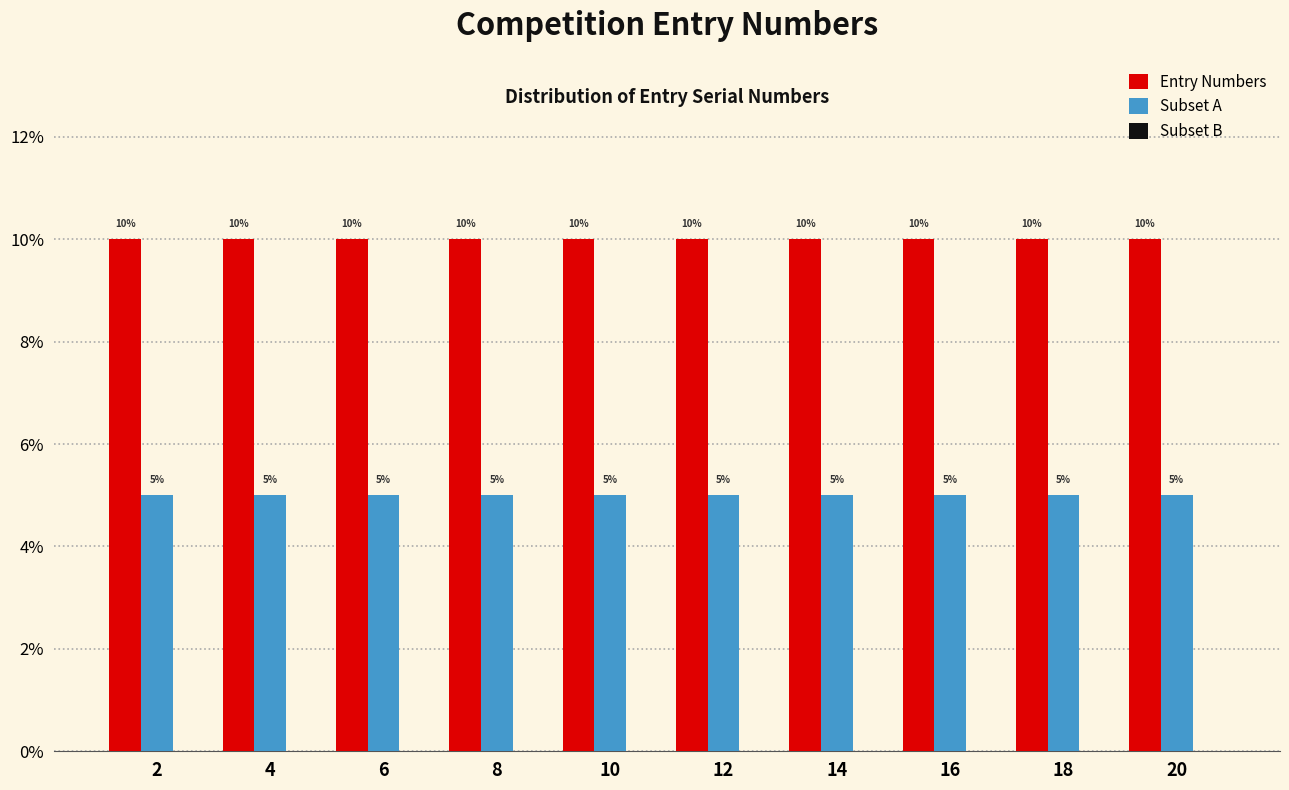

Are the bars horizontal?

No